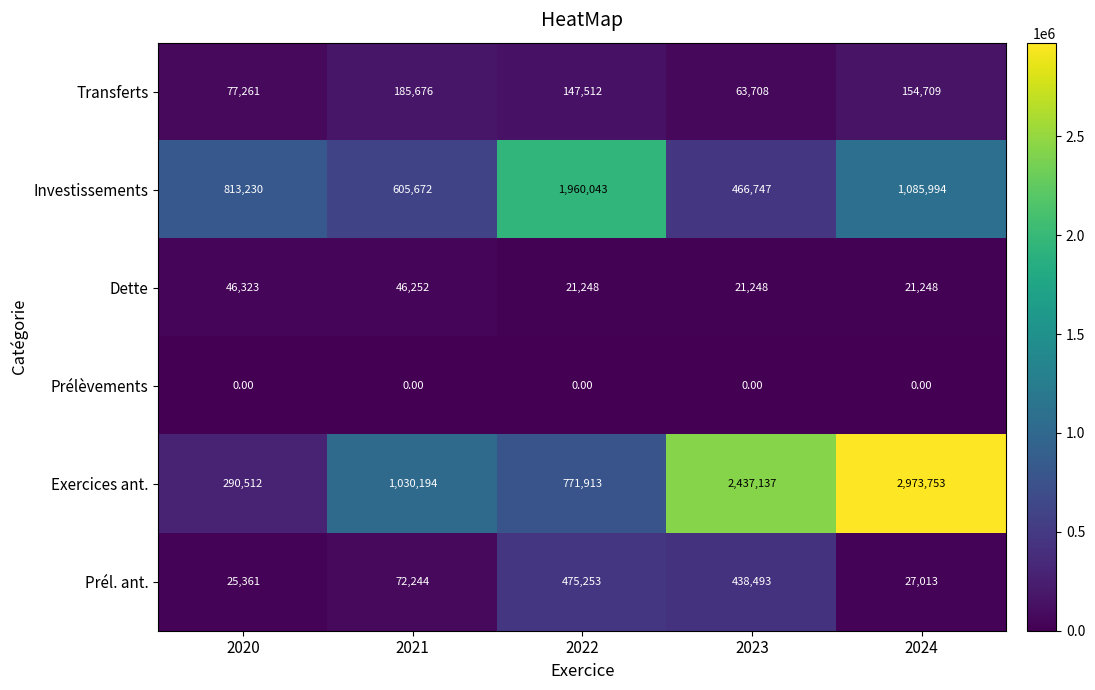

Which series has the widest spread of values?

Exercices ant.